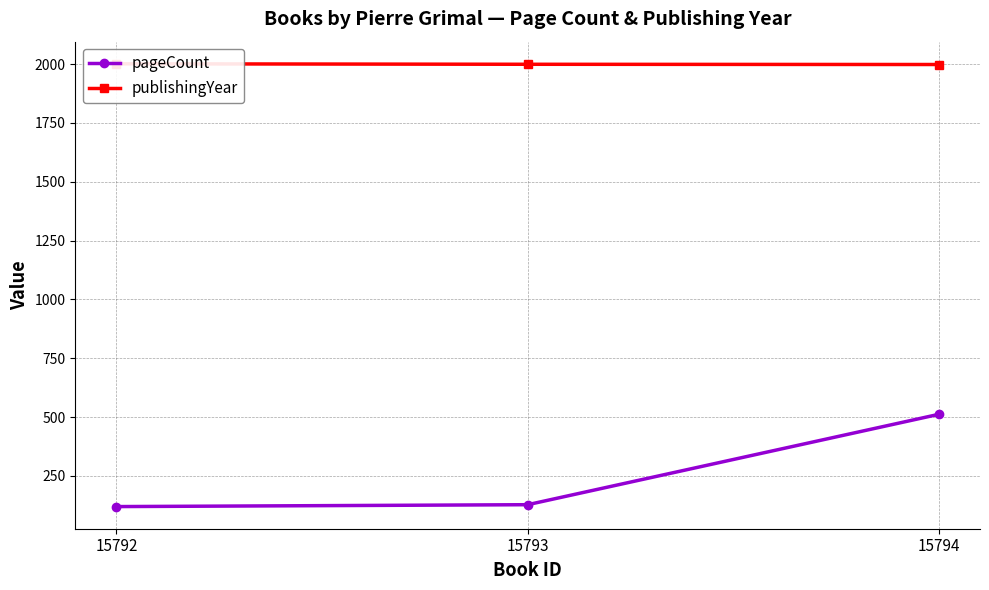

What is the lowest value of the pageCount series?

120